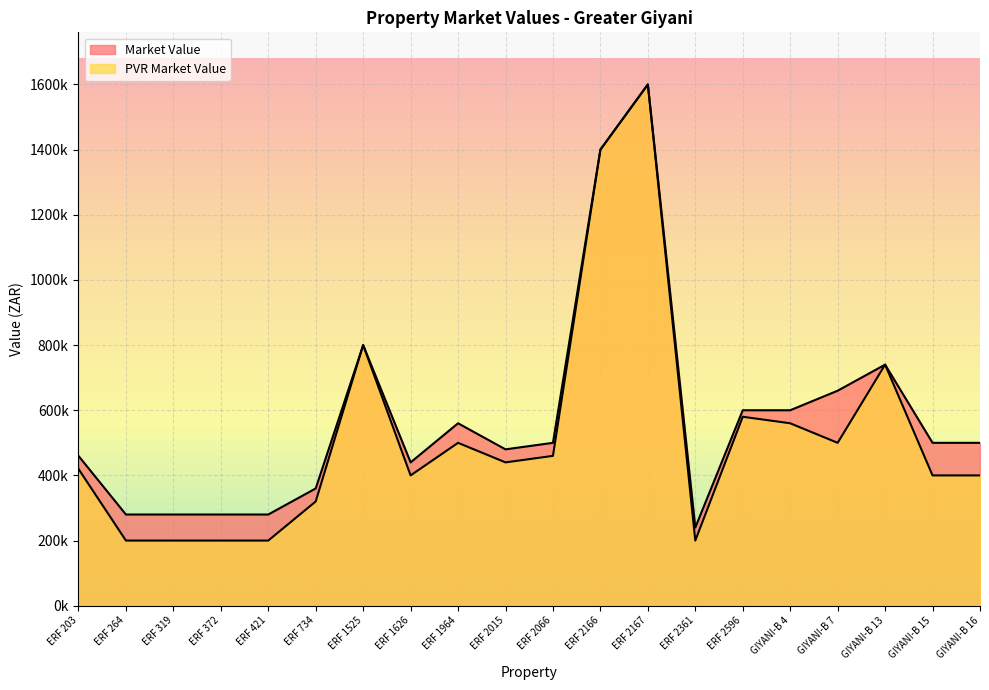

True or false: Market Value and PVR Market Value cross at least once.

False